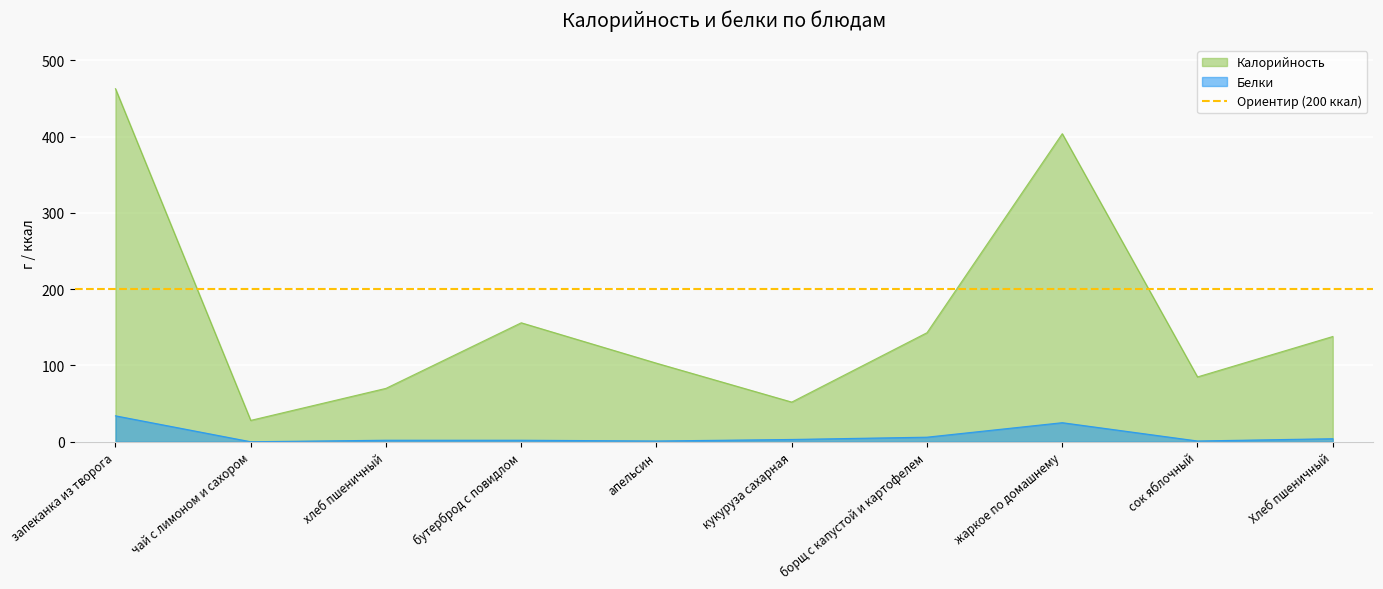

Is it true that Белки equals 25 at жаркое по домашнему?

True